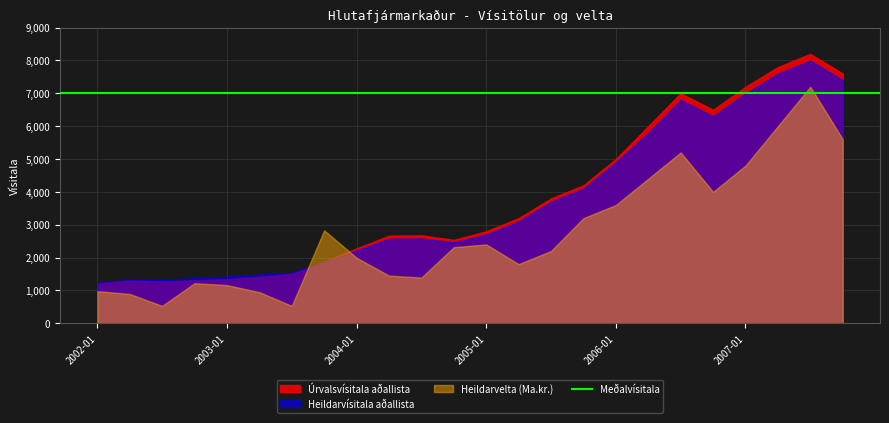

At which label is Heildarvísitala aðallista closest to 4614?

2006-01